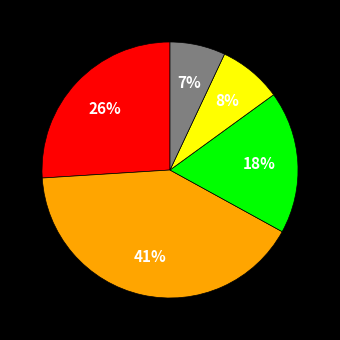

To the nearest percent, what is the difference between the largest and smallest slice percentages?

34%